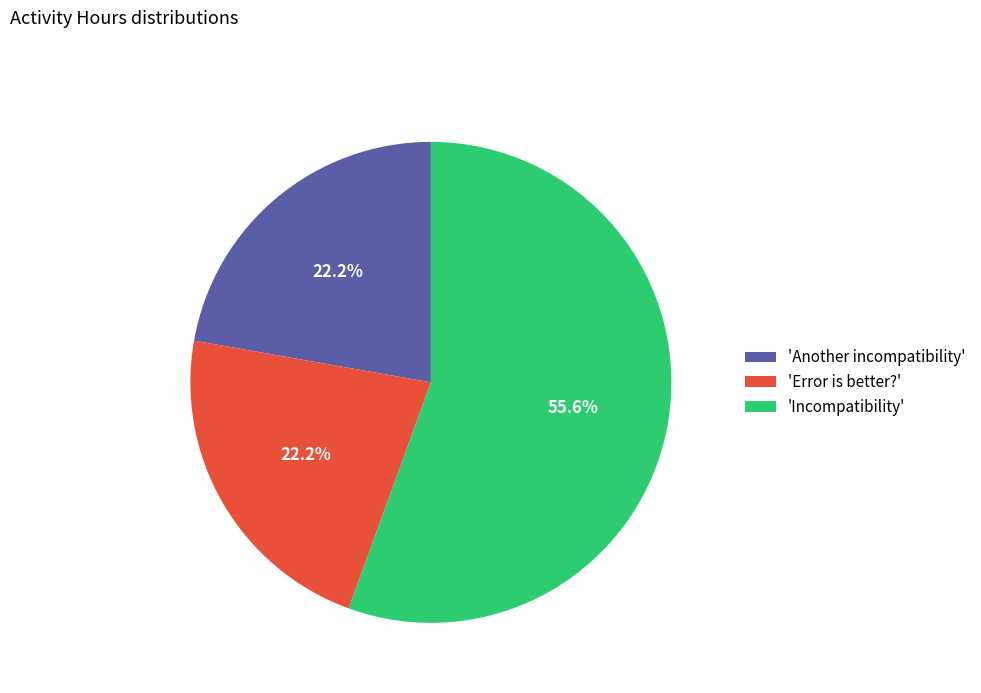

What is the largest slice in the pie chart?

'Incompatibility'